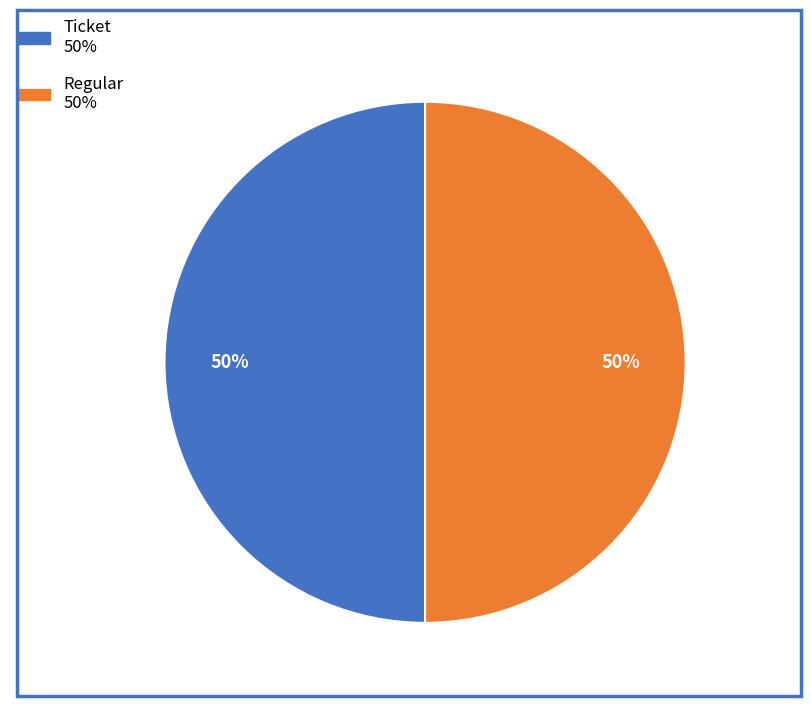

To the nearest percent, what is the combined percentage of Ticket and Regular?

100%